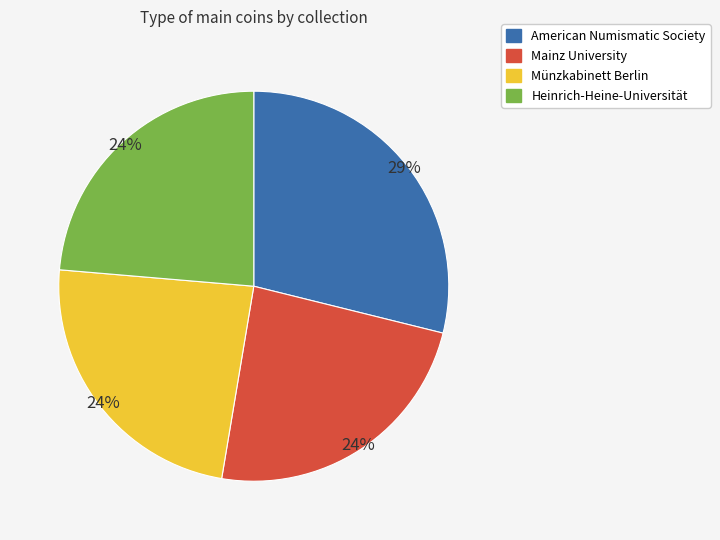

Which has a higher value, American Numismatic Society or Heinrich-Heine-Universität?

American Numismatic Society